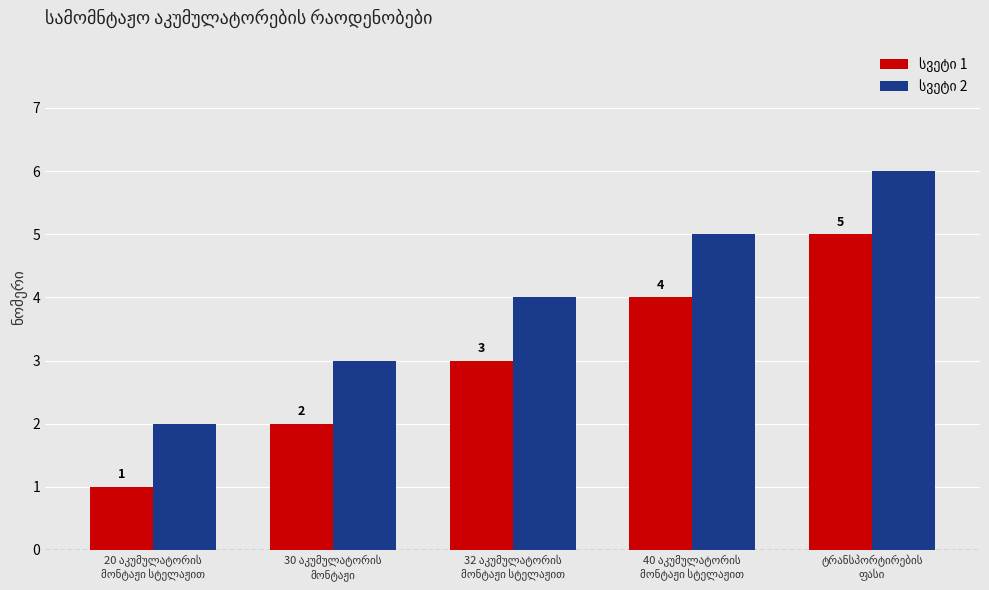

What is the greatest value displayed?

6